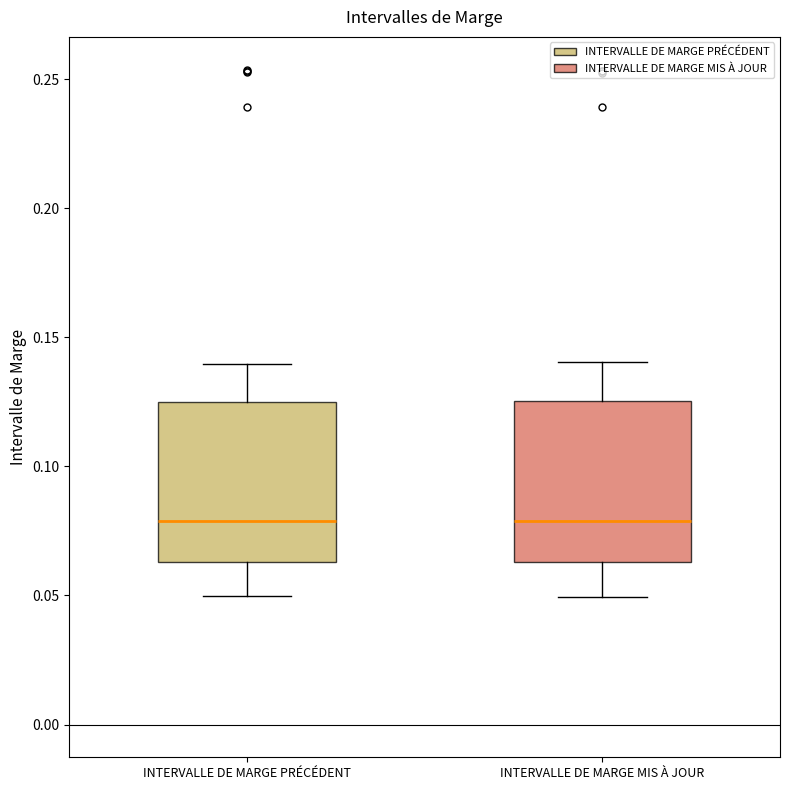

Where is the lower edge of the box for INTERVALLE DE MARGE MIS À JOUR on the y-axis? The values are not printed on the chart, so give them approximately, as read against the axis.

0.065